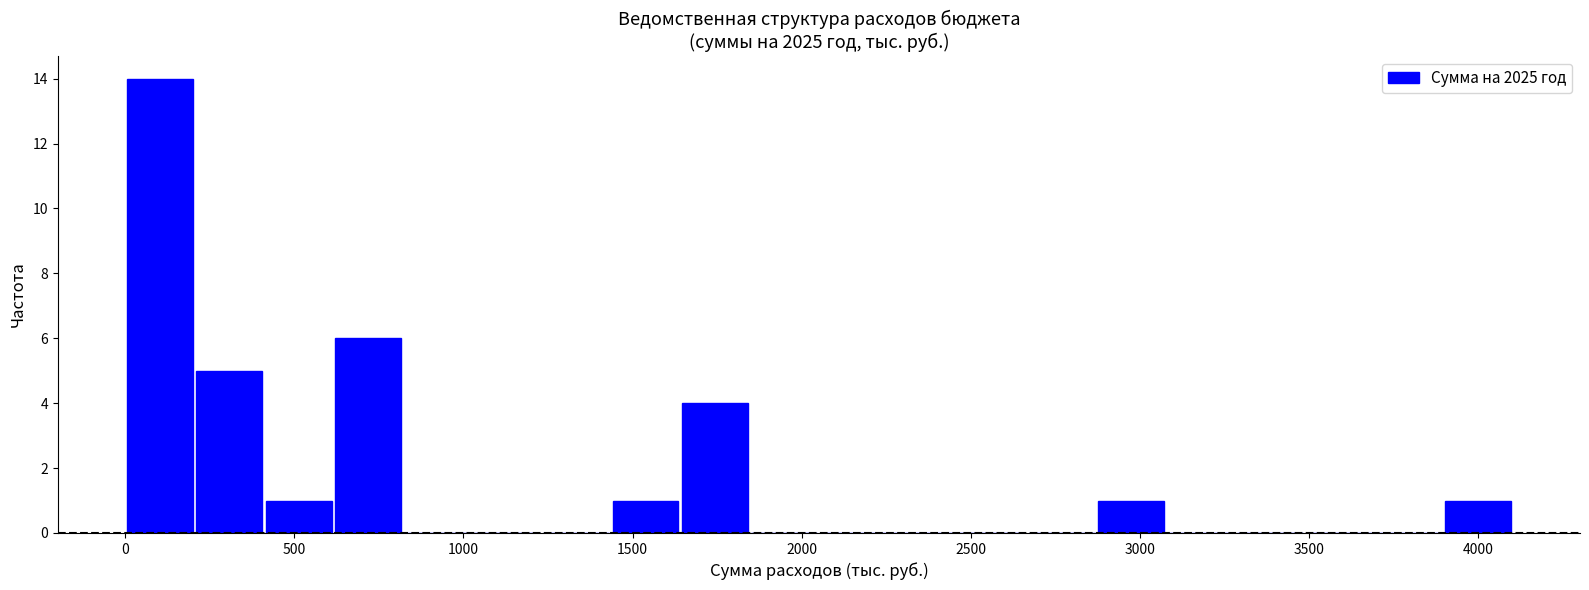

Reading left to right, transcribe this chart: for each bar, give the range it covers on the x-axis and its height. Neither the bar edges nor the heights are printed on the chart, so give them approximately, as read against the axes.

0 to 200: 14
200 to 400: 5
400 to 600: 1
600 to 800: 6
800 to 1050: 0
1050 to 1250: 0
1250 to 1450: 0
1450 to 1650: 1
1650 to 1850: 4
1850 to 2050: 0
2050 to 2250: 0
2250 to 2450: 0
2450 to 2650: 0
2650 to 2850: 0
2850 to 3100: 1
3100 to 3300: 0
3300 to 3500: 0
3500 to 3700: 0
3700 to 3900: 0
3900 to 4100: 1